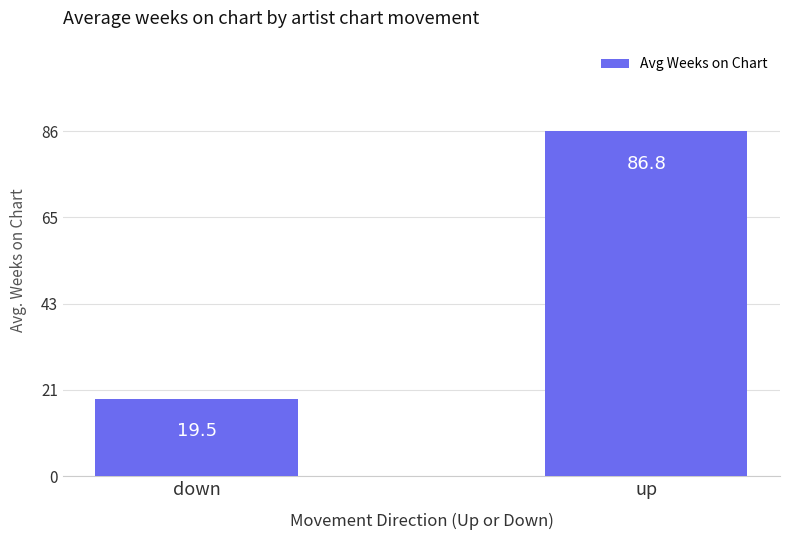

Reading right to left, transcribe all the data shown in this chart.

up=86.8	down=19.5